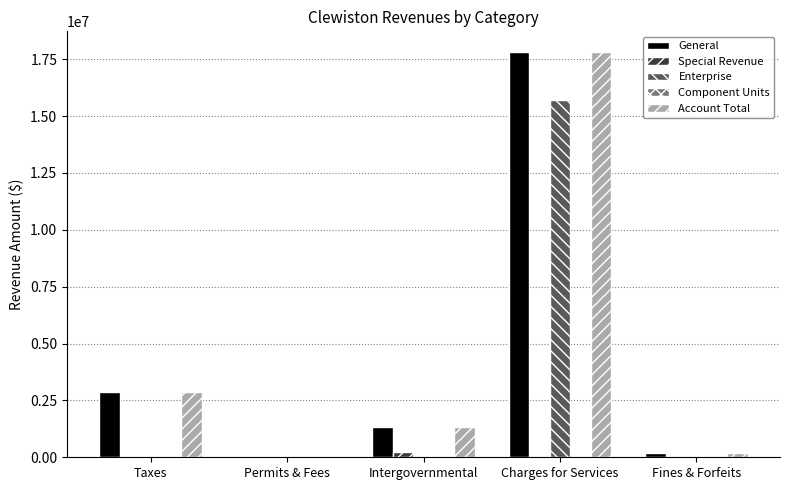

True or false: Enterprise has a value of 0 at Taxes.

True